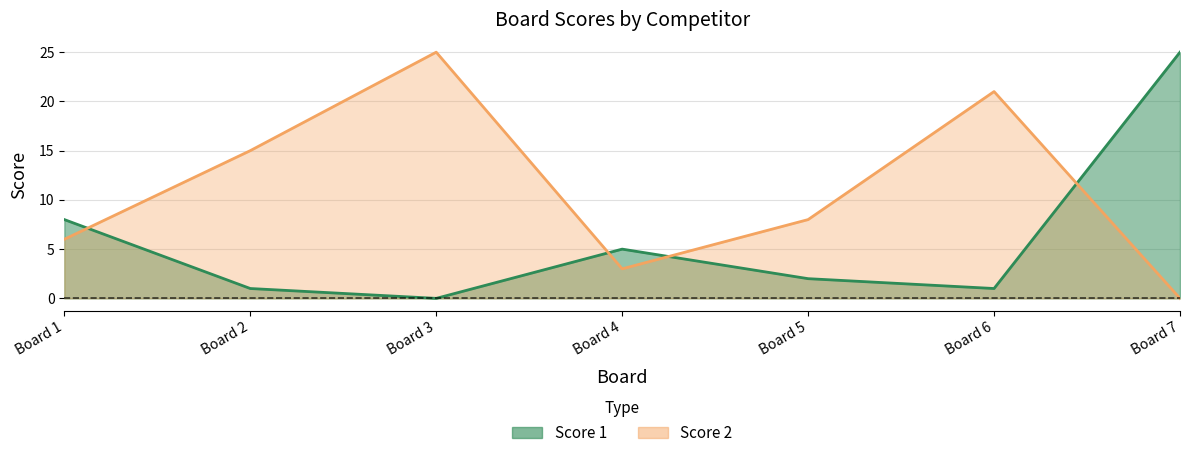

What is the difference between the maximum and minimum values in the Score 2 series?

25